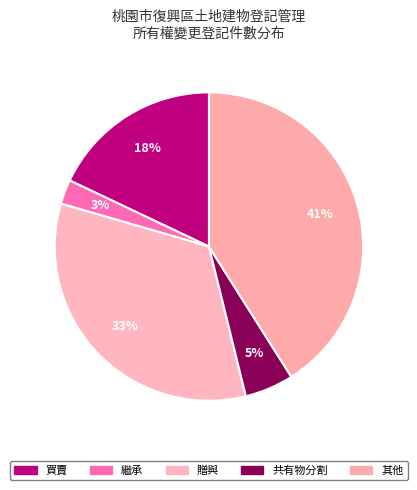

Combined, do 贈與 and 繼承 account for over 50%?

No